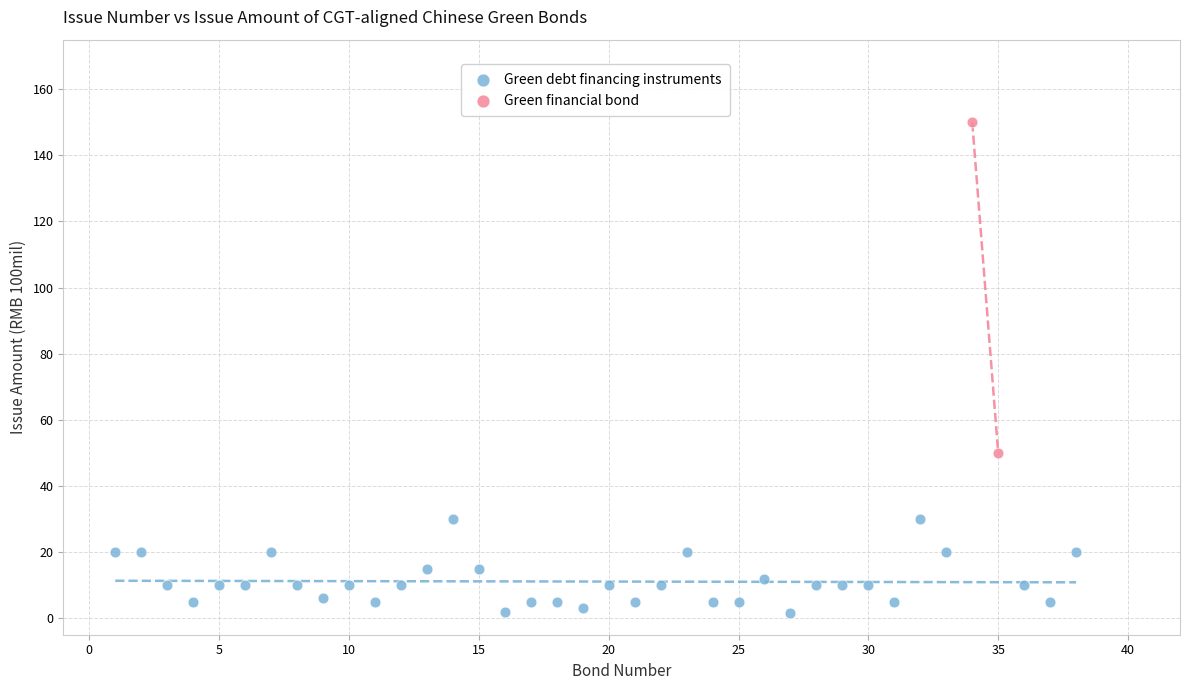

What are all the series names shown in the legend?

Green debt financing instruments, Green financial bond